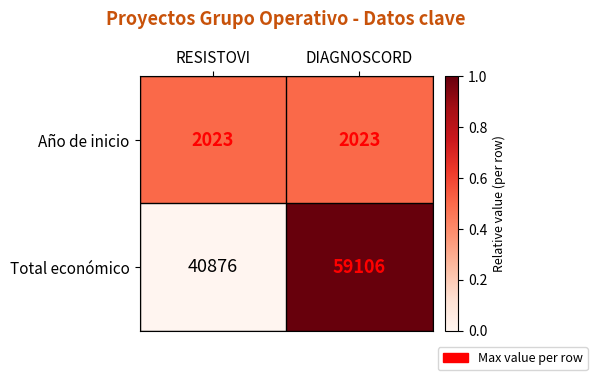

Which series has the largest total across all categories?

Total económico